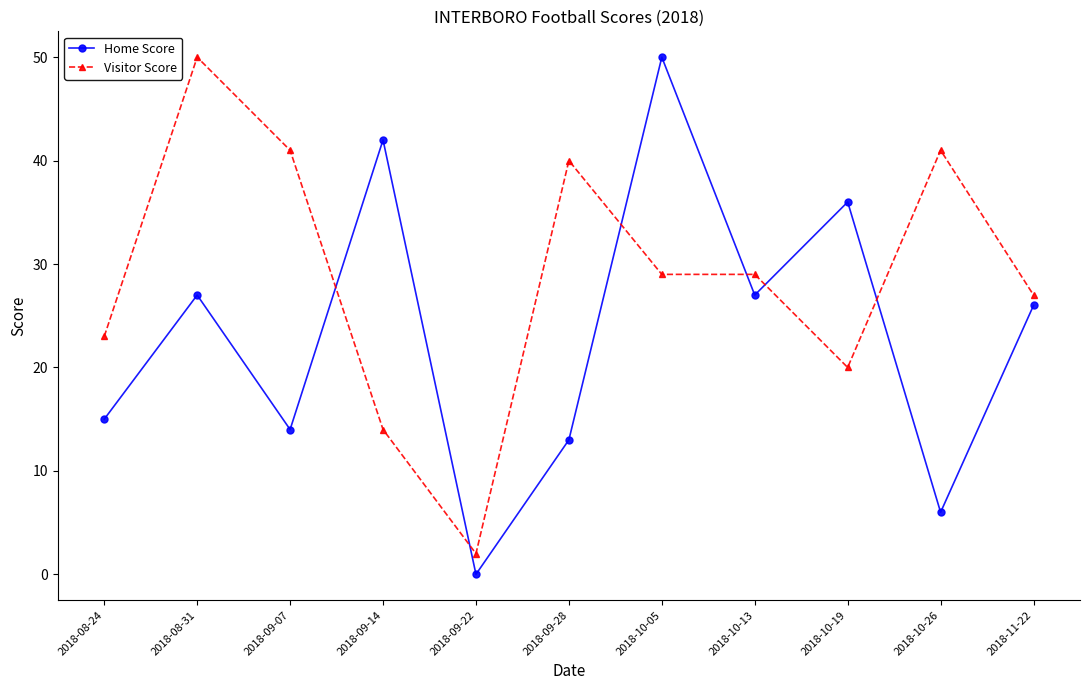

Where is Visitor Score nearest to the value 26?

2018-11-22